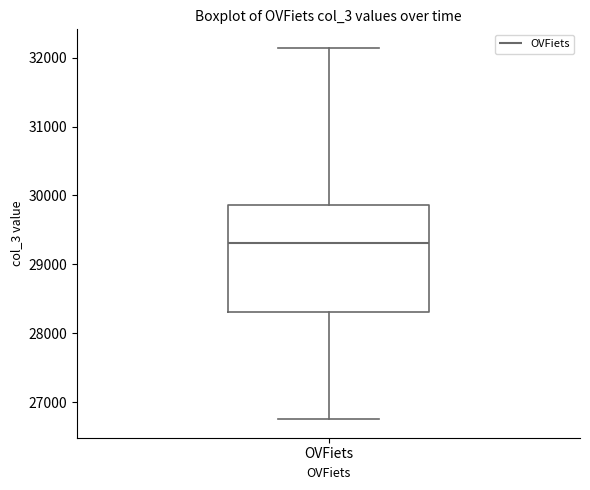

Where does the lower whisker of the box for OVFiets end on the y-axis? The values are not printed on the chart, so give them approximately, as read against the axis.

26800